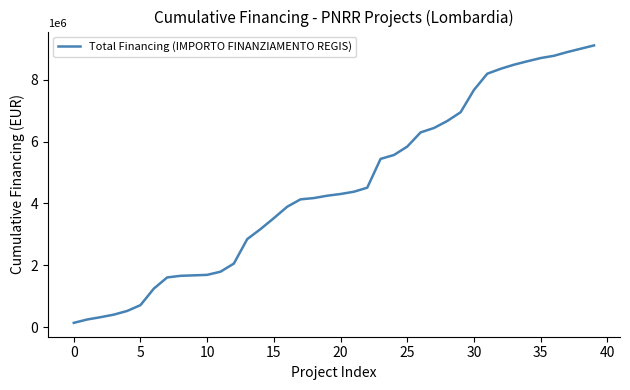

How many lines are shown in the chart?

1